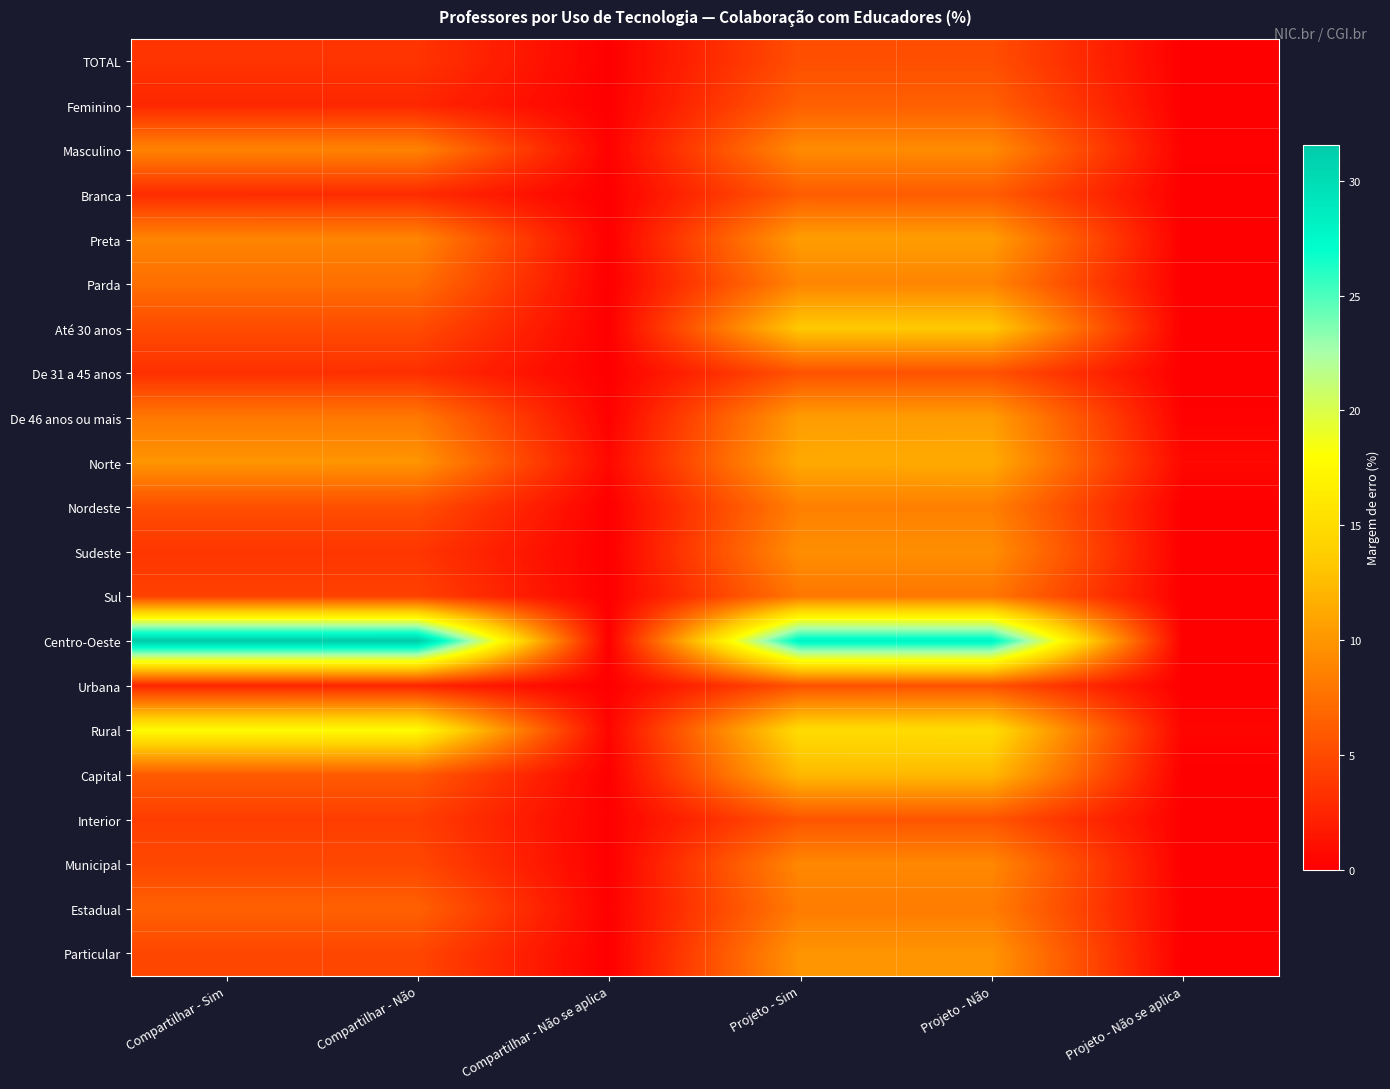

Reading left to right, transcribe all the data shown in this chart.

TOTAL: Compartilhar - Sim=3.5	Compartilhar - Não=3.5	Compartilhar - Não se aplica=0.1	Projeto - Sim=5.3	Projeto - Não=5.3	Projeto - Não se aplica=0.1
Feminino: Compartilhar - Sim=2.6	Compartilhar - Não=2.6	Compartilhar - Não se aplica=0.0	Projeto - Sim=6.4	Projeto - Não=6.4	Projeto - Não se aplica=0.0
Masculino: Compartilhar - Sim=8.8	Compartilhar - Não=8.8	Compartilhar - Não se aplica=0.2	Projeto - Sim=9.3	Projeto - Não=9.3	Projeto - Não se aplica=0.2
Branca: Compartilhar - Sim=2.9	Compartilhar - Não=2.9	Compartilhar - Não se aplica=0.0	Projeto - Sim=6.2	Projeto - Não=6.2	Projeto - Não se aplica=0.0
Preta: Compartilhar - Sim=8.9	Compartilhar - Não=8.9	Compartilhar - Não se aplica=0.0	Projeto - Sim=10.5	Projeto - Não=10.5	Projeto - Não se aplica=0.0
Parda: Compartilhar - Sim=7.4	Compartilhar - Não=7.4	Compartilhar - Não se aplica=0.0	Projeto - Sim=8.8	Projeto - Não=8.8	Projeto - Não se aplica=0.0
Até 30 anos: Compartilhar - Sim=5.1	Compartilhar - Não=5.1	Compartilhar - Não se aplica=0.0	Projeto - Sim=13.4	Projeto - Não=13.4	Projeto - Não se aplica=0.0
De 31 a 45 anos: Compartilhar - Sim=3.2	Compartilhar - Não=3.2	Compartilhar - Não se aplica=0.0	Projeto - Sim=5.5	Projeto - Não=5.5	Projeto - Não se aplica=0.0
De 46 anos ou mais: Compartilhar - Sim=8.1	Compartilhar - Não=8.1	Compartilhar - Não se aplica=0.2	Projeto - Sim=10.4	Projeto - Não=10.4	Projeto - Não se aplica=0.2
Norte: Compartilhar - Sim=9.9	Compartilhar - Não=9.9	Compartilhar - Não se aplica=0.6	Projeto - Sim=11.3	Projeto - Não=11.4	Projeto - Não se aplica=0.6
Nordeste: Compartilhar - Sim=5.3	Compartilhar - Não=5.3	Compartilhar - Não se aplica=0.0	Projeto - Sim=8.5	Projeto - Não=8.5	Projeto - Não se aplica=0.0
Sudeste: Compartilhar - Sim=3.6	Compartilhar - Não=3.6	Compartilhar - Não se aplica=0.0	Projeto - Sim=9.5	Projeto - Não=9.5	Projeto - Não se aplica=0.0
Sul: Compartilhar - Sim=4.4	Compartilhar - Não=4.4	Compartilhar - Não se aplica=0.0	Projeto - Sim=7.9	Projeto - Não=7.9	Projeto - Não se aplica=0.0
Centro-Oeste: Compartilhar - Sim=31.6	Compartilhar - Não=31.6	Compartilhar - Não se aplica=0.0	Projeto - Sim=28.1	Projeto - Não=28.1	Projeto - Não se aplica=0.0
Urbana: Compartilhar - Sim=2.5	Compartilhar - Não=2.5	Compartilhar - Não se aplica=0.0	Projeto - Sim=5.4	Projeto - Não=5.4	Projeto - Não se aplica=0.0
Rural: Compartilhar - Sim=17.7	Compartilhar - Não=17.8	Compartilhar - Não se aplica=0.4	Projeto - Sim=15.0	Projeto - Não=15.0	Projeto - Não se aplica=0.4
Capital: Compartilhar - Sim=6.0	Compartilhar - Não=6.0	Compartilhar - Não se aplica=0.0	Projeto - Sim=12.3	Projeto - Não=12.3	Projeto - Não se aplica=0.0
Interior: Compartilhar - Sim=4.1	Compartilhar - Não=4.1	Compartilhar - Não se aplica=0.1	Projeto - Sim=5.7	Projeto - Não=5.7	Projeto - Não se aplica=0.1
Municipal: Compartilhar - Sim=4.8	Compartilhar - Não=4.8	Compartilhar - Não se aplica=0.0	Projeto - Sim=9.1	Projeto - Não=9.1	Projeto - Não se aplica=0.0
Estadual: Compartilhar - Sim=6.5	Compartilhar - Não=6.5	Compartilhar - Não se aplica=0.1	Projeto - Sim=8.3	Projeto - Não=8.3	Projeto - Não se aplica=0.1
Particular: Compartilhar - Sim=4.7	Compartilhar - Não=4.7	Compartilhar - Não se aplica=0.0	Projeto - Sim=9.9	Projeto - Não=9.9	Projeto - Não se aplica=0.0